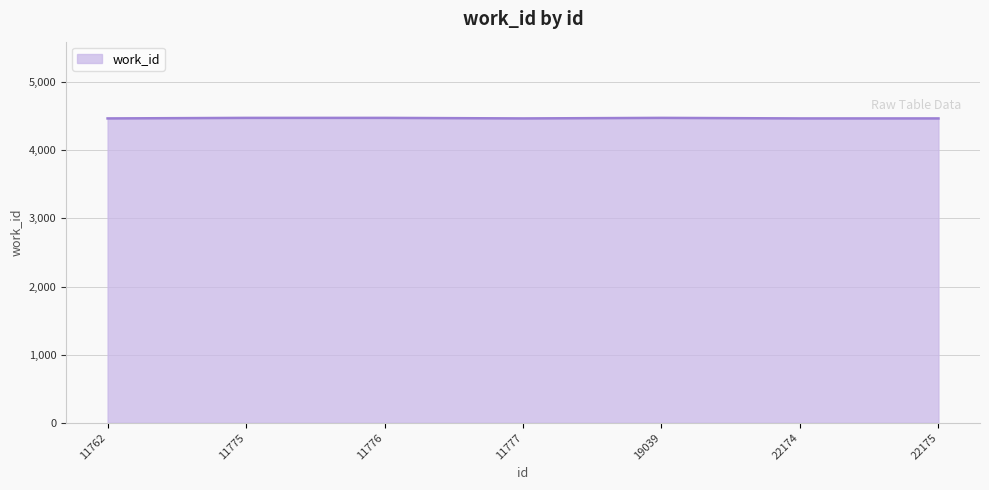

The value at 11777 is 4469. True or false?

True